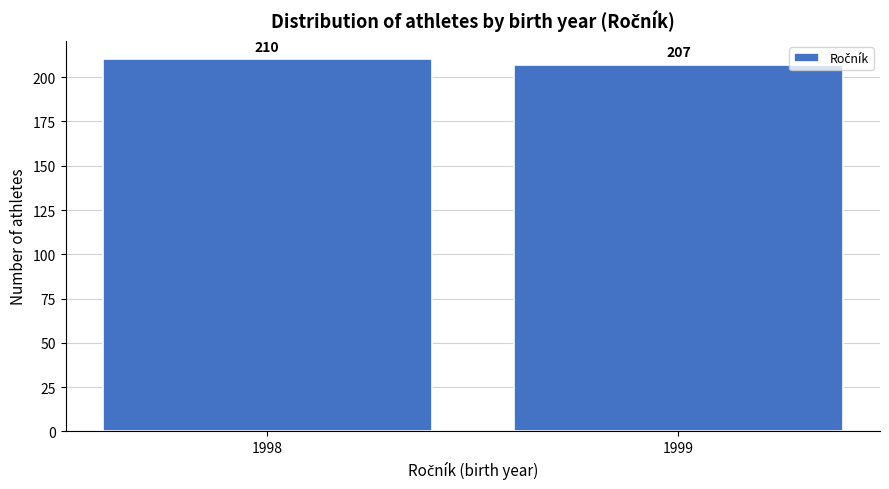

Reading left to right, what are all the values shown in this chart?

210	207